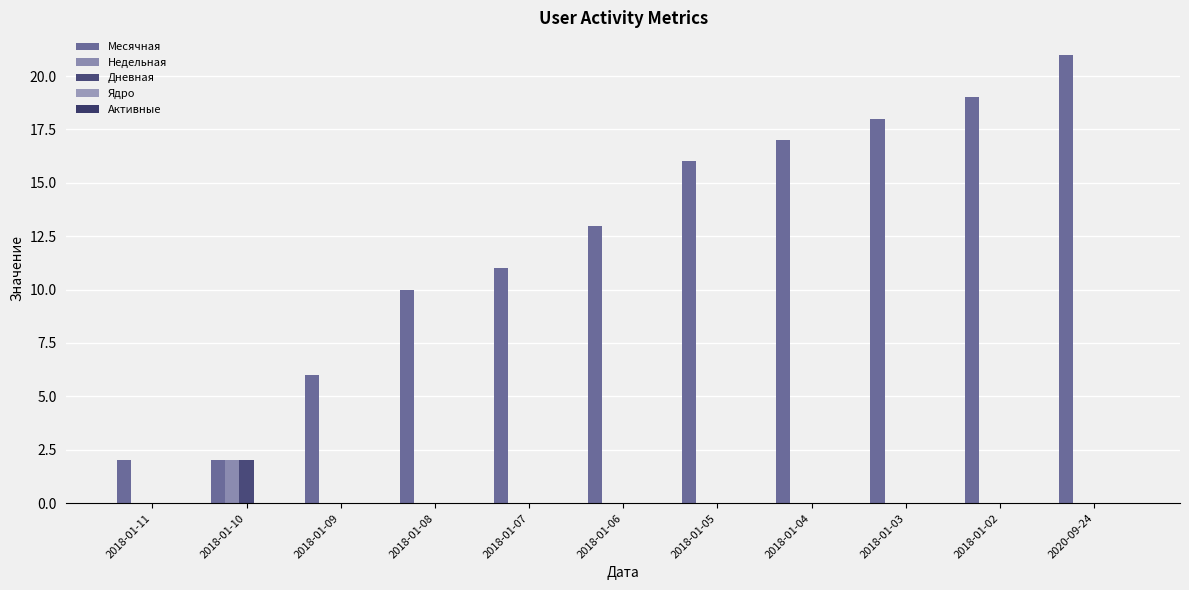

Reading left to right, what are all the values shown in this chart?

Месячная: 2018-01-11=2	2018-01-10=2	2018-01-09=6	2018-01-08=10	2018-01-07=11	2018-01-06=13	2018-01-05=16	2018-01-04=17	2018-01-03=18	2018-01-02=19	2020-09-24=21
Недельная: 2018-01-11=0	2018-01-10=2	2018-01-09=0	2018-01-08=0	2018-01-07=0	2018-01-06=0	2018-01-05=0	2018-01-04=0	2018-01-03=0	2018-01-02=0	2020-09-24=0
Дневная: 2018-01-11=0	2018-01-10=2	2018-01-09=0	2018-01-08=0	2018-01-07=0	2018-01-06=0	2018-01-05=0	2018-01-04=0	2018-01-03=0	2018-01-02=0	2020-09-24=0
Ядро: 2018-01-11=0	2018-01-10=0	2018-01-09=0	2018-01-08=0	2018-01-07=0	2018-01-06=0	2018-01-05=0	2018-01-04=0	2018-01-03=0	2018-01-02=0	2020-09-24=0
Активные: 2018-01-11=0	2018-01-10=0	2018-01-09=0	2018-01-08=0	2018-01-07=0	2018-01-06=0	2018-01-05=0	2018-01-04=0	2018-01-03=0	2018-01-02=0	2020-09-24=0